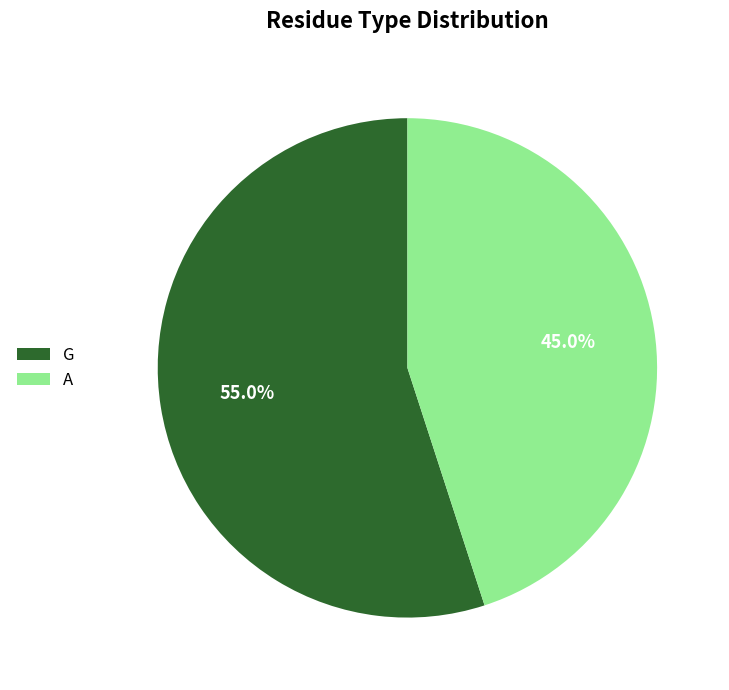

To the nearest percent, what is the average slice percentage?

50%